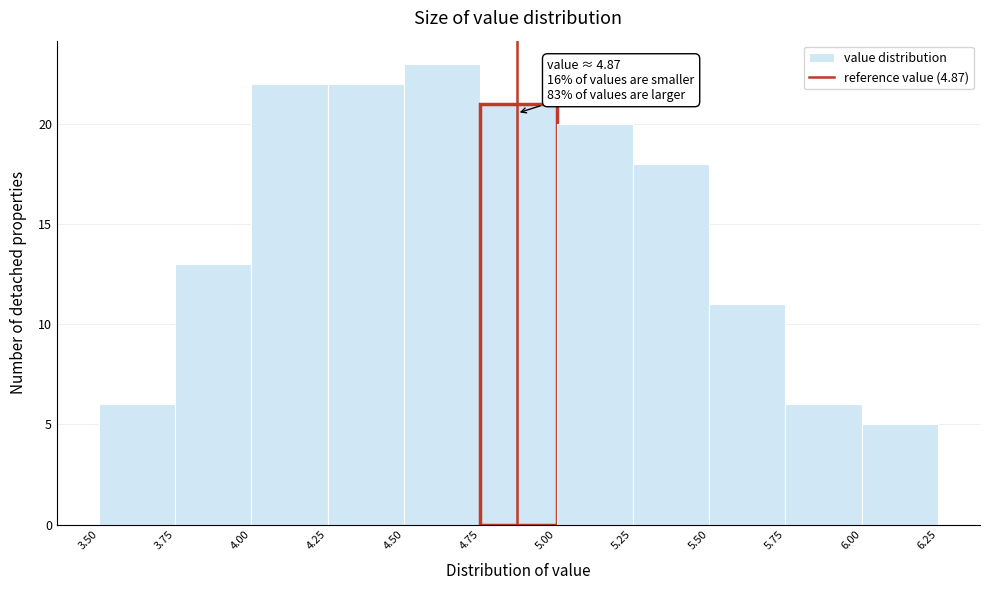

Over which range of the x-axis is the bar tallest?

4.50 to 4.75